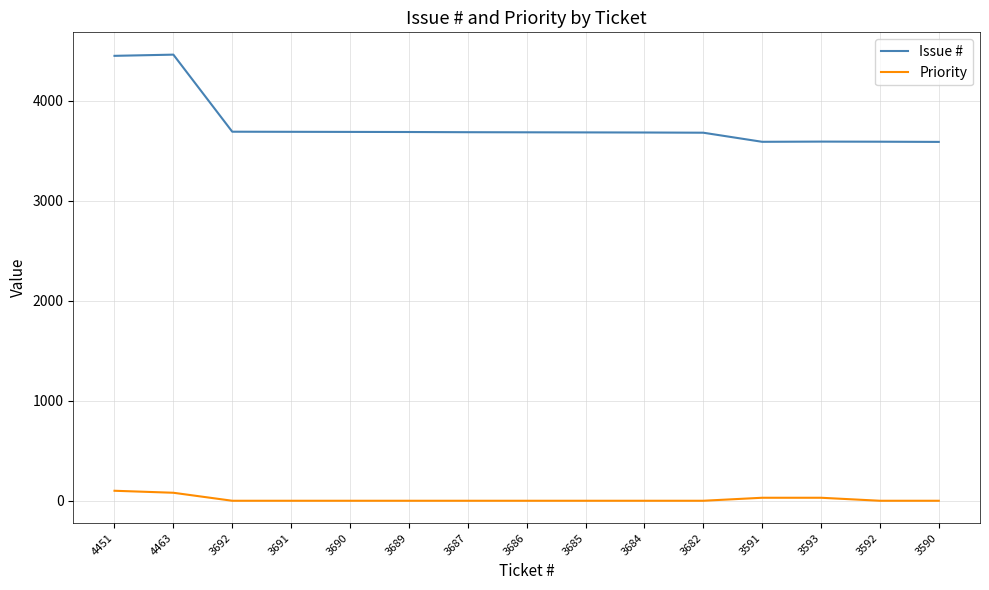

True or false: Priority has a value of 0 at 3686.

True